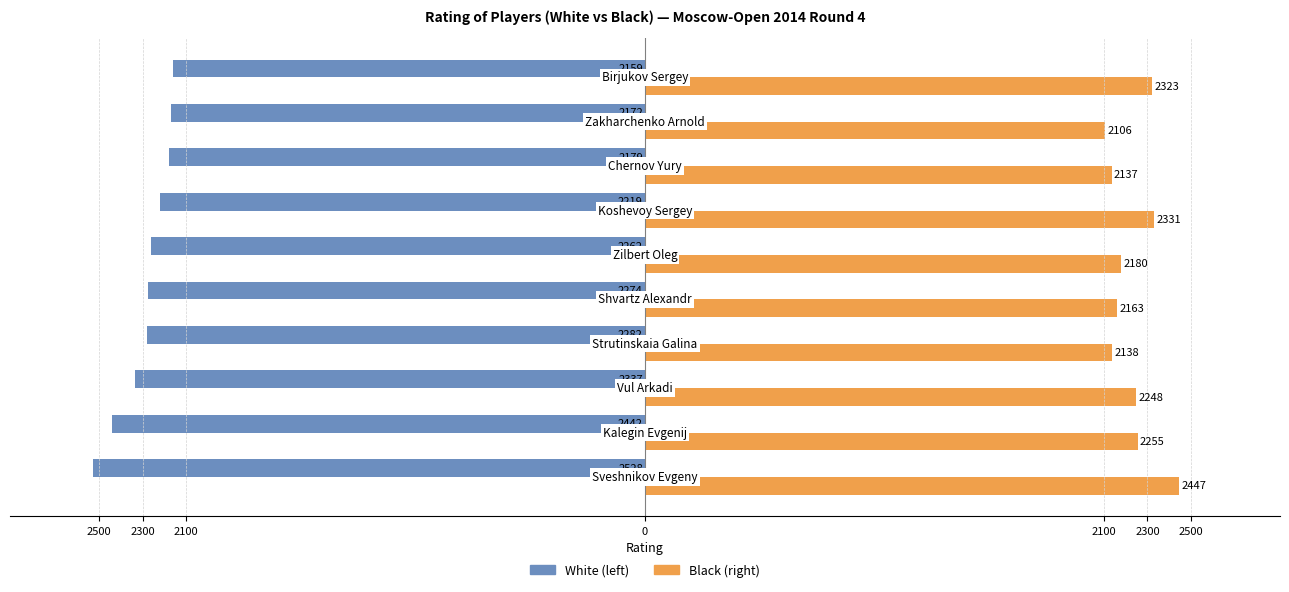

What is the difference between the maximum and minimum values in the White (left) series?

369